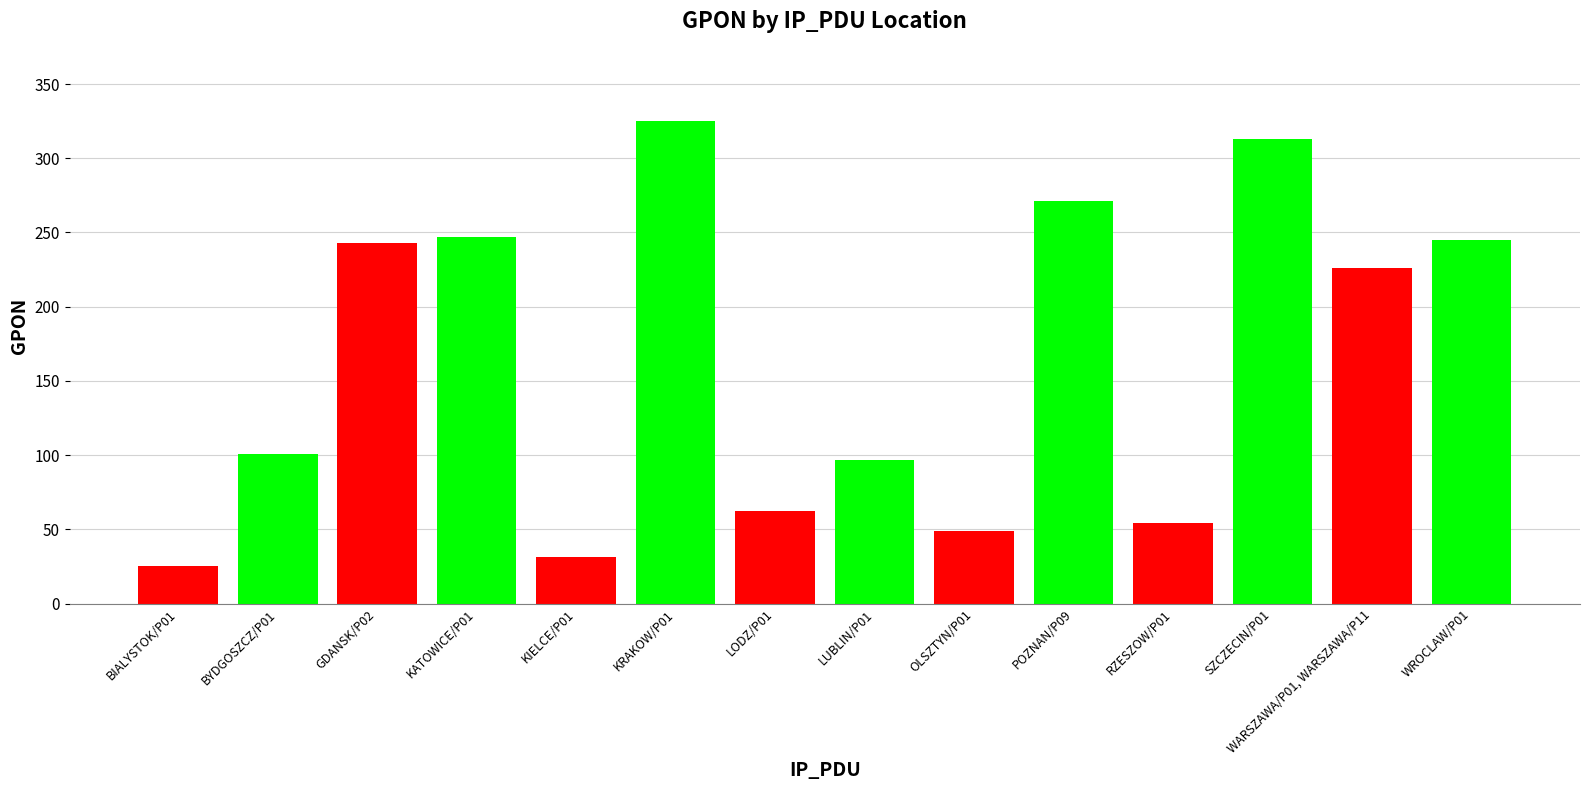

How many categories are shown in the chart?

14